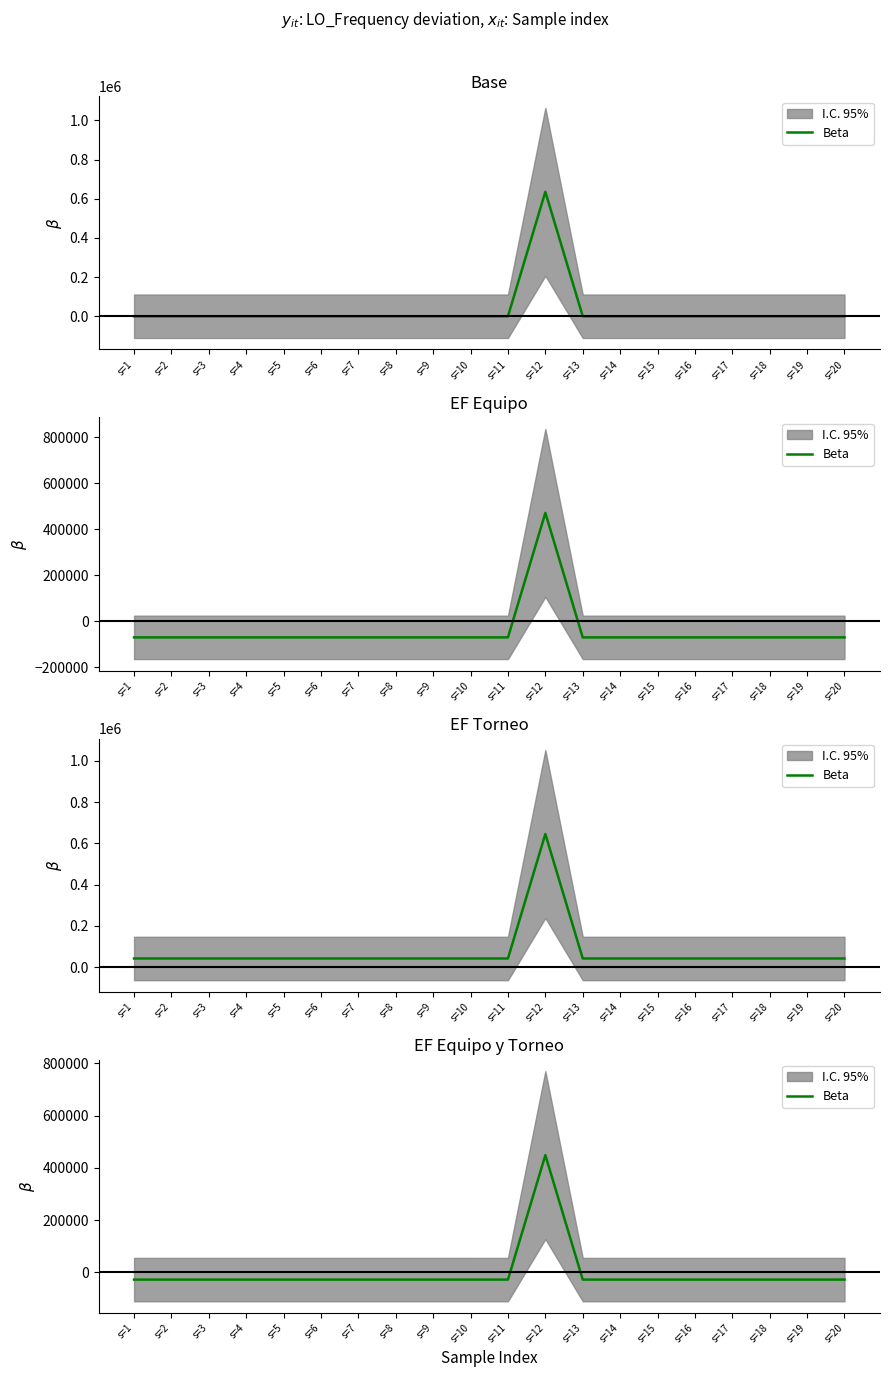

At which category does the chart reach its peak across all series?

s=12